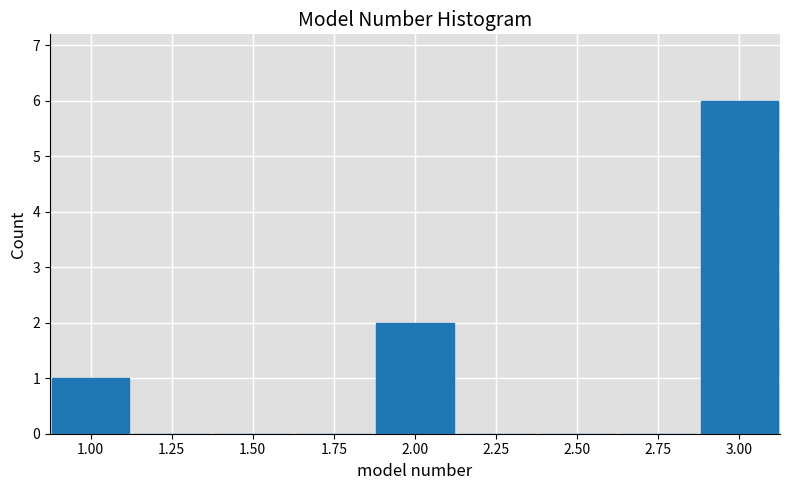

Over which range of the x-axis is the bar tallest?

2.875 to 3.125